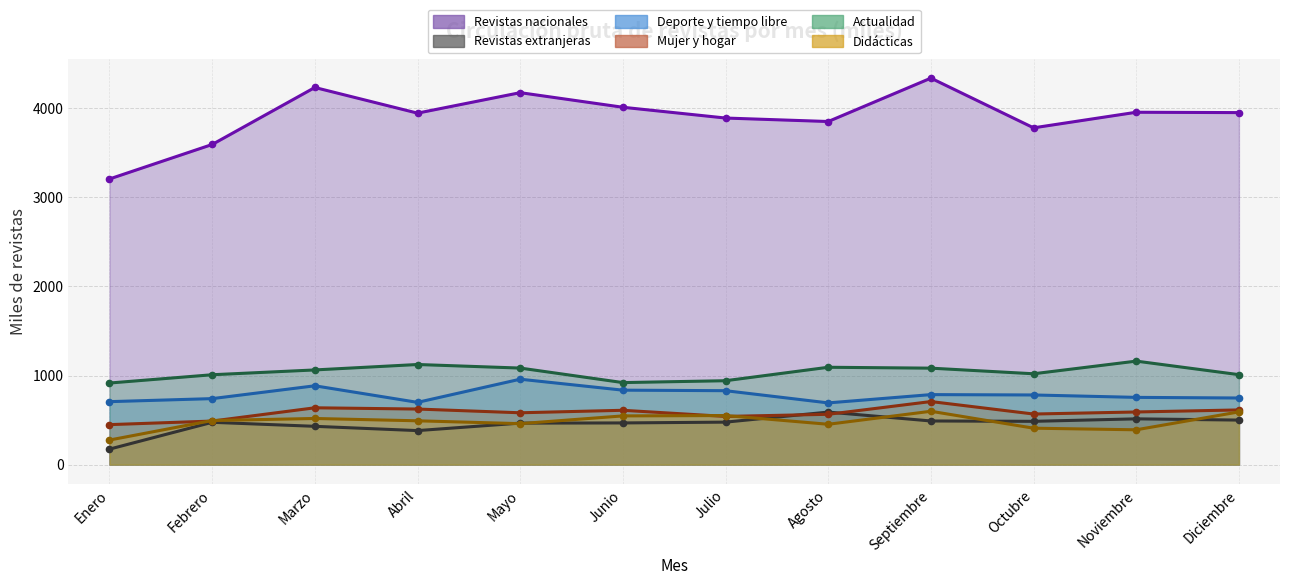

What is the minimum value for Didácticas?

276